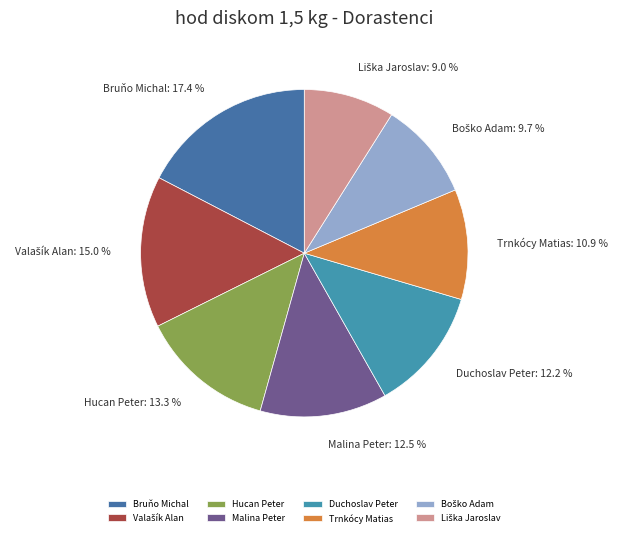

Combined, what portion of the pie is Duchoslav Peter and Trnkócy Matias?

23.1%